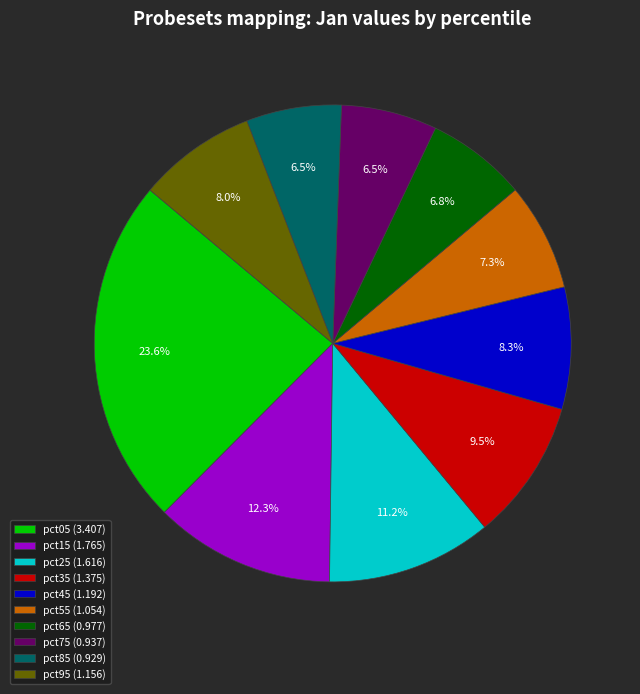

Combined, do pct25 and pct15 account for over 50%?

No